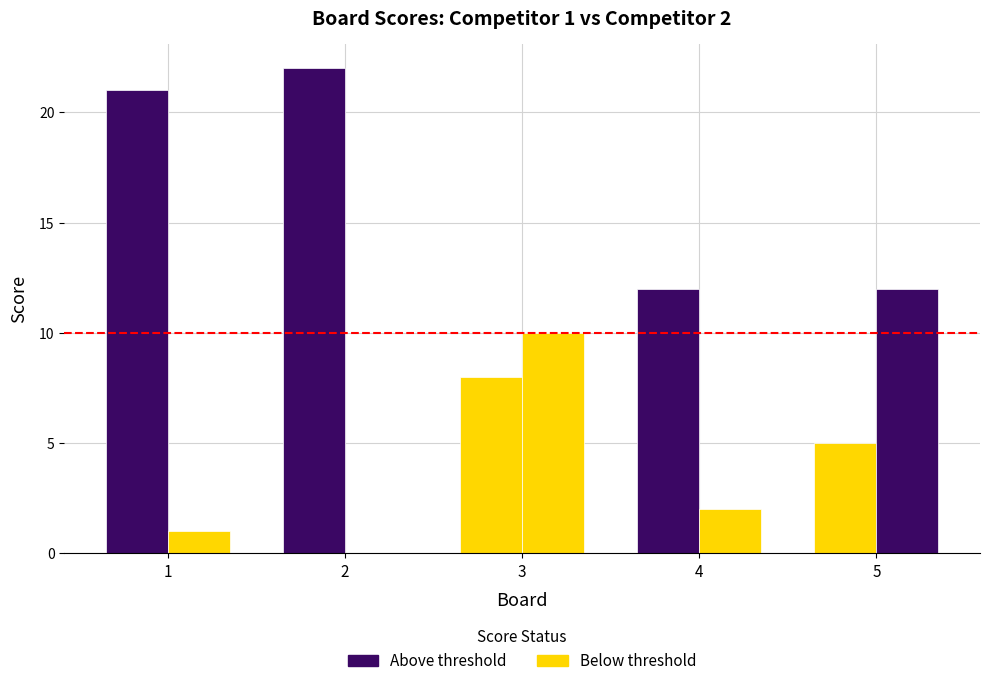

How many groups of bars are there?

5